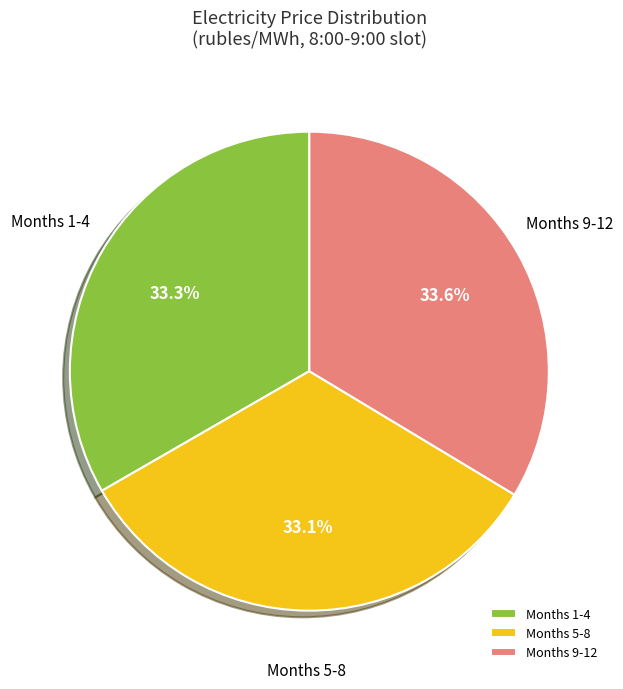

Does Months 9-12 represent more than half of the total?

No